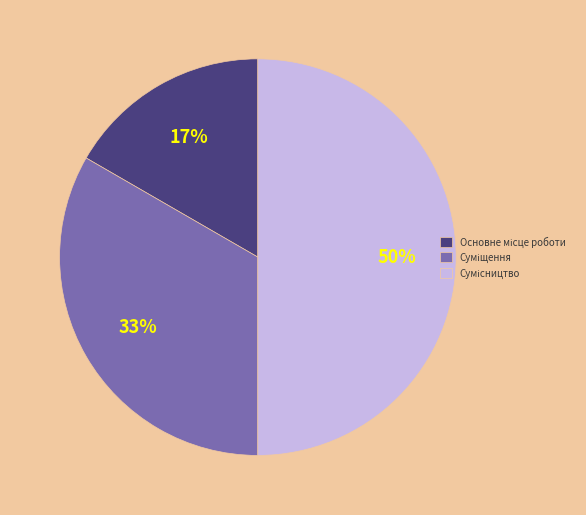

To the nearest percent, what is the average slice percentage?

33%